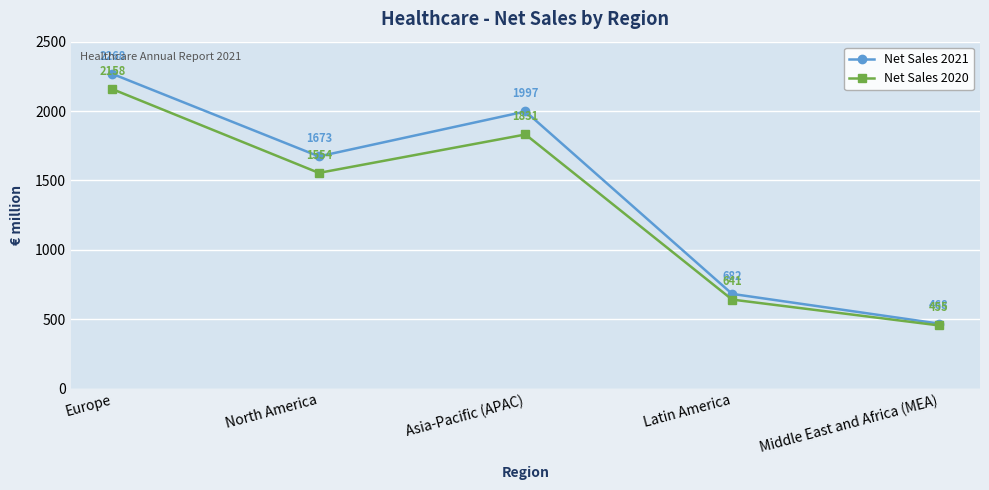

List the labels in order of Net Sales 2021 value, largest first.

Europe, Asia-Pacific (APAC), North America, Latin America, Middle East and Africa (MEA)